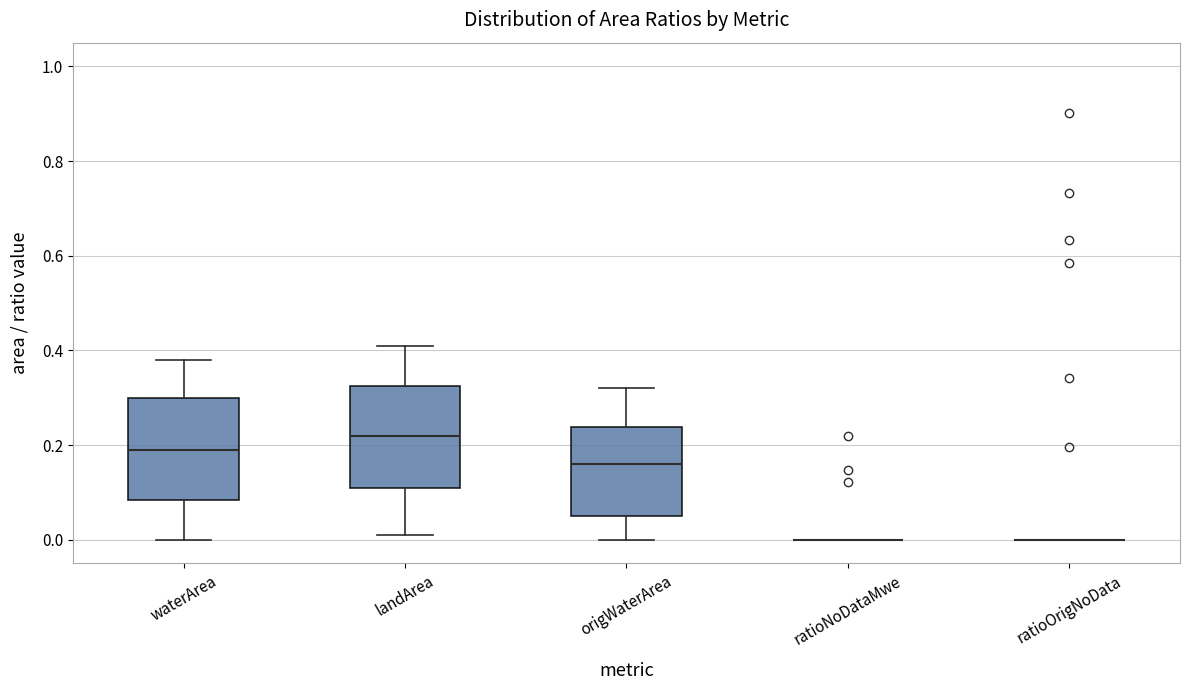

Reading left to right, read every box against the y-axis: the position of its median line, the range the box covers, and the ends of its whiskers. The values are not printed on the chart, so give them approximately, as read against the axis.

waterArea: median 0.20, box 0.08 to 0.30, whiskers 0.00 to 0.38
landArea: median 0.22, box 0.12 to 0.32, whiskers 0.02 to 0.42
origWaterArea: median 0.16, box 0.06 to 0.24, whiskers 0.00 to 0.32
ratioNoDataMwe: box collapsed to a line at 0.00, whiskers 0.00 to 0.00
ratioOrigNoData: box collapsed to a line at 0.00, whiskers 0.00 to 0.00